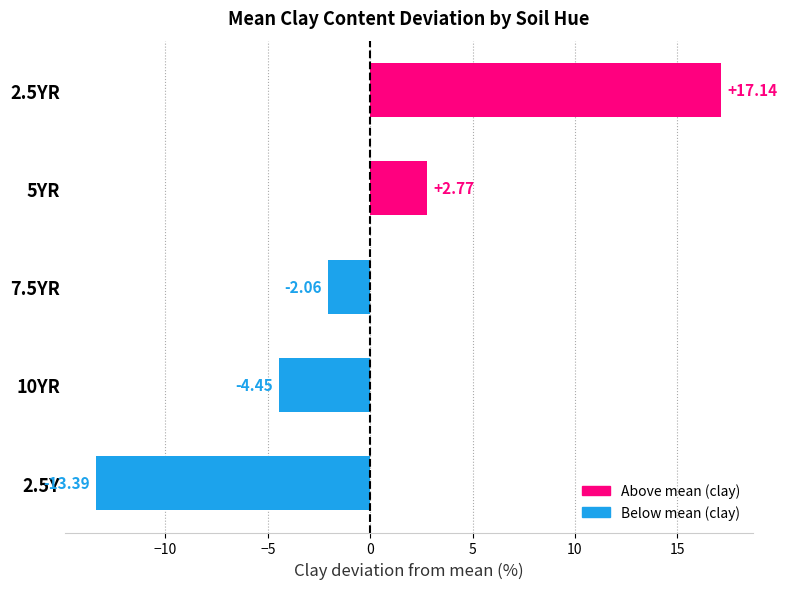

How many data points does each series have?

5